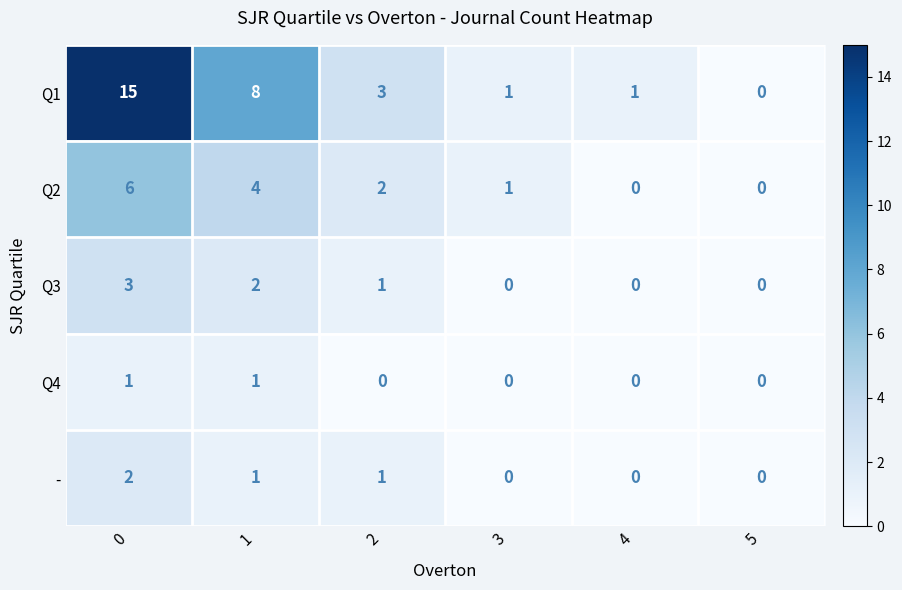

True or false: Q1 has a value of 4 at 1.

False